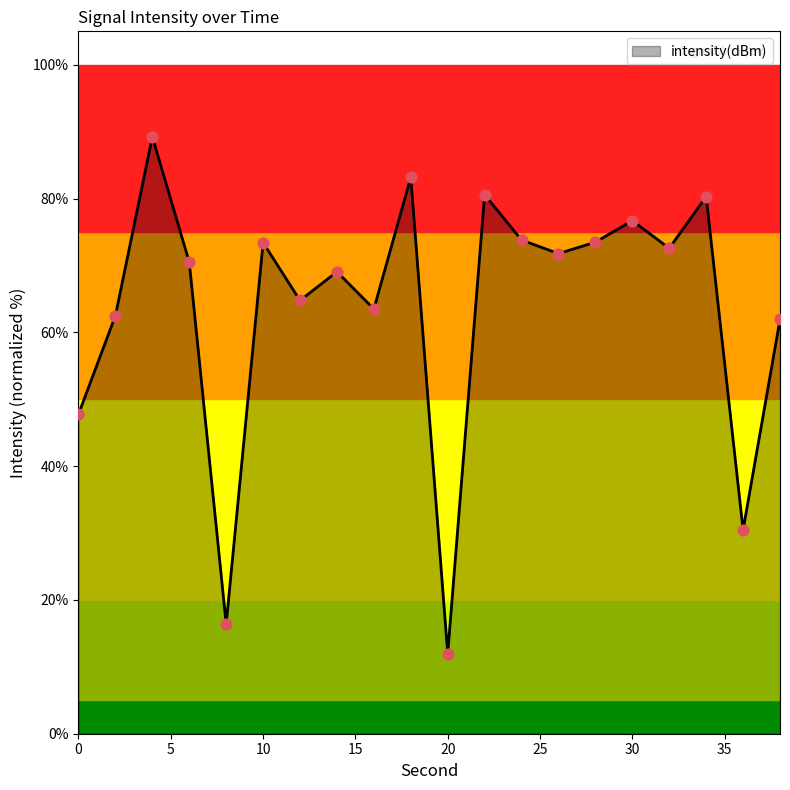

What is the difference between the maximum and minimum values?

77.3